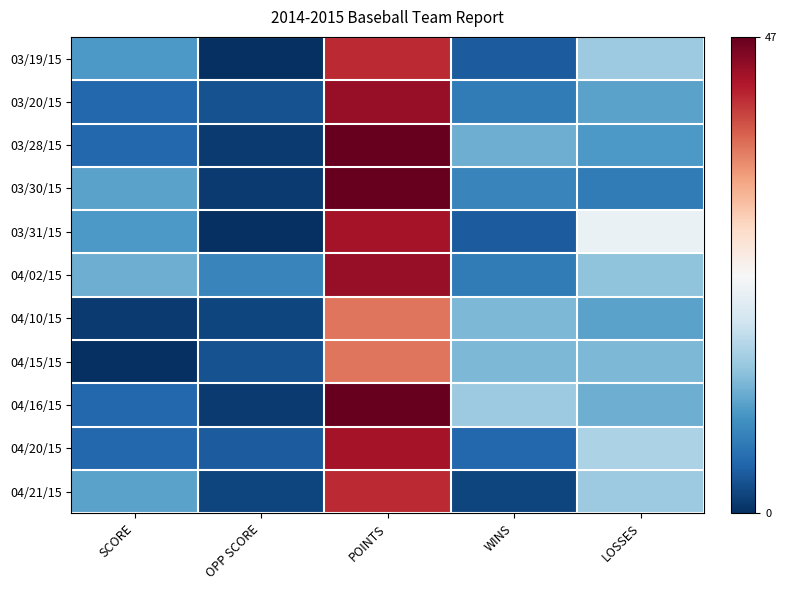

Reading right to left, transcribe all the data shown in this chart.

03/19/15: LOSSES=15	WINS=4	POINTS=41	OPP SCORE=0	SCORE=10
03/20/15: LOSSES=11	WINS=7	POINTS=44	OPP SCORE=3	SCORE=5
03/28/15: LOSSES=10	WINS=12	POINTS=47	OPP SCORE=1	SCORE=5
03/30/15: LOSSES=7	WINS=8	POINTS=47	OPP SCORE=1	SCORE=11
03/31/15: LOSSES=22	WINS=4	POINTS=43	OPP SCORE=0	SCORE=10
04/02/15: LOSSES=14	WINS=7	POINTS=44	OPP SCORE=8	SCORE=12
04/10/15: LOSSES=11	WINS=13	POINTS=36	OPP SCORE=2	SCORE=1
04/15/15: LOSSES=13	WINS=13	POINTS=36	OPP SCORE=3	SCORE=0
04/16/15: LOSSES=12	WINS=15	POINTS=47	OPP SCORE=1	SCORE=5
04/20/15: LOSSES=16	WINS=5	POINTS=43	OPP SCORE=4	SCORE=5
04/21/15: LOSSES=15	WINS=2	POINTS=41	OPP SCORE=2	SCORE=11